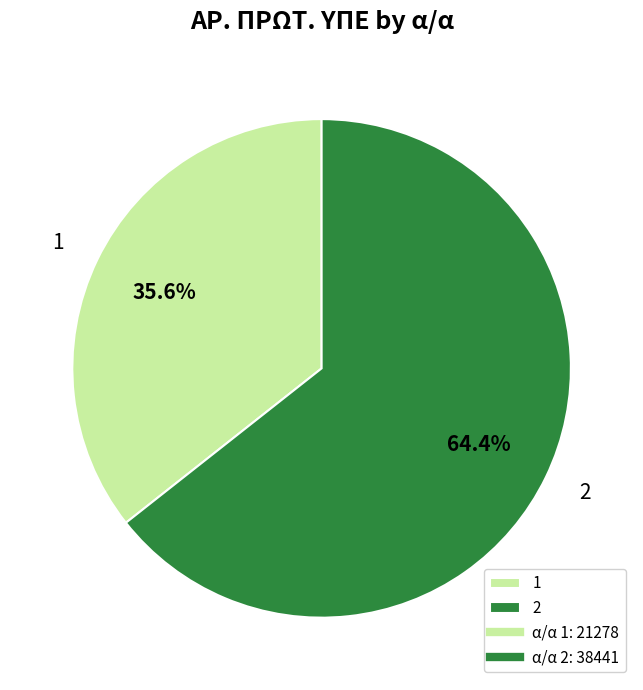

What portion of the pie excludes 2?

35.6%